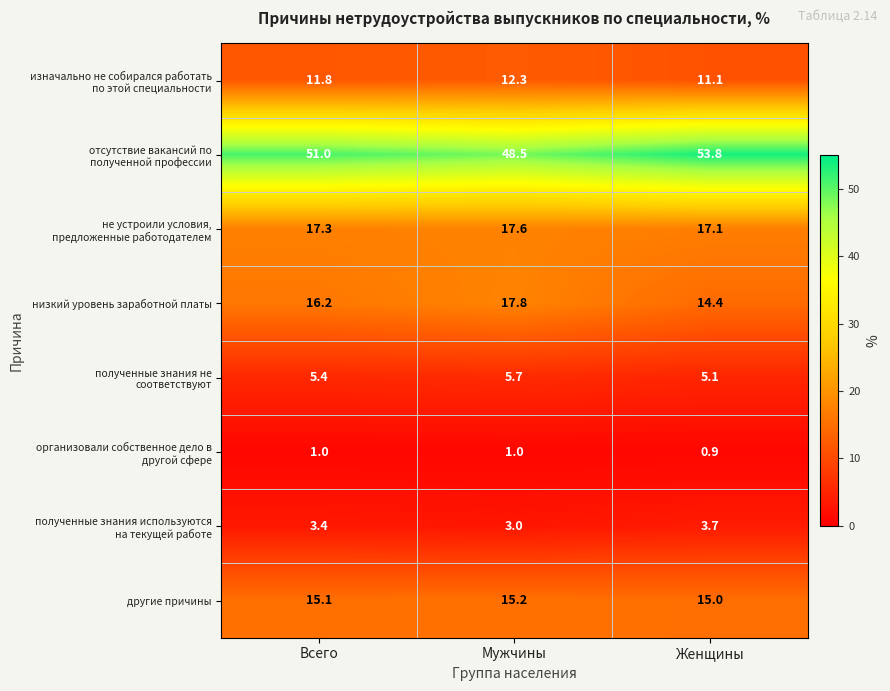

What is the difference between the низкий уровень заработной платы values at Мужчины and Женщины?

3.4